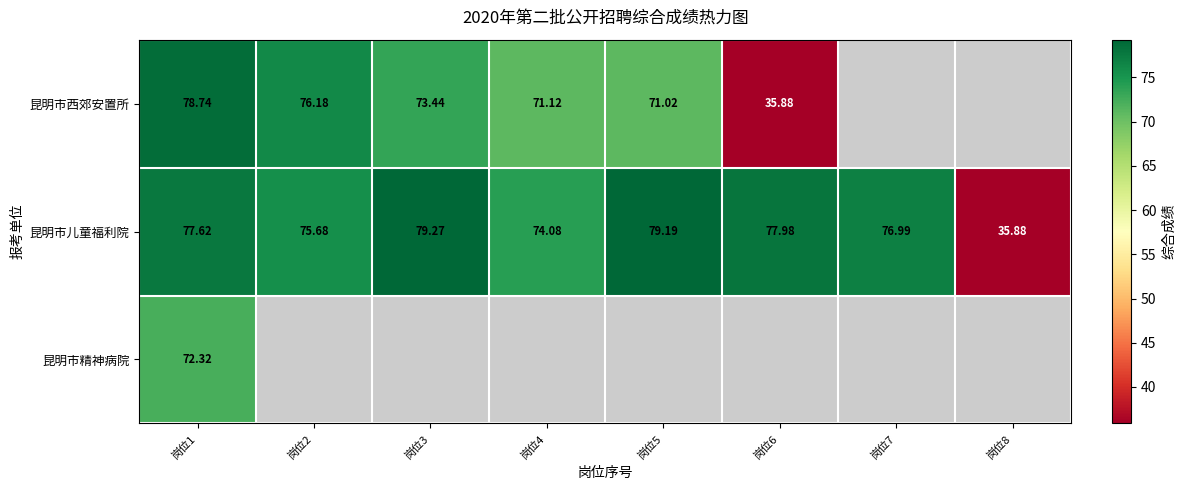

How many distinct data groups are displayed?

3